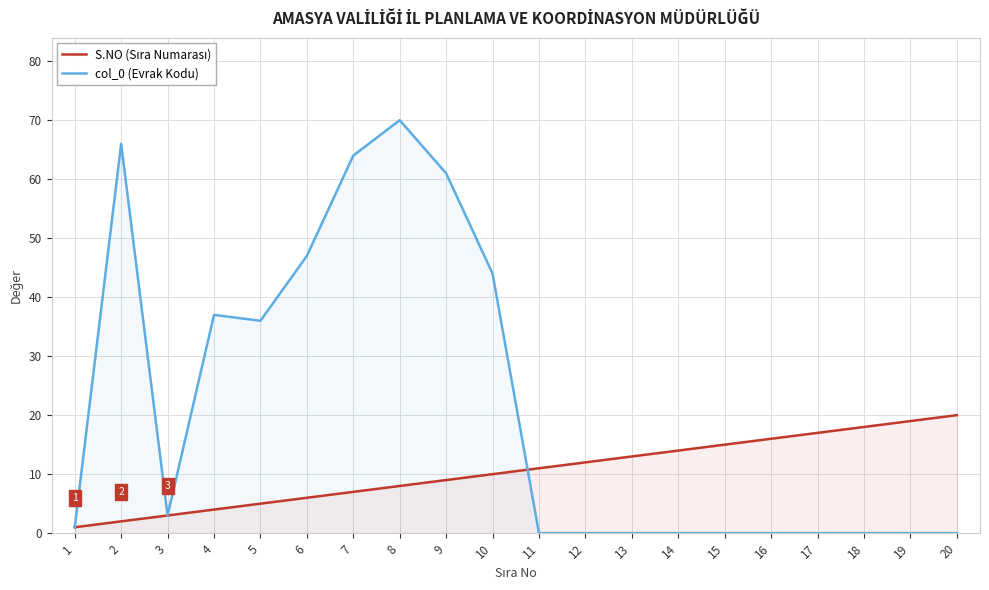

Rank the series by their maximum value, from lowest to highest.

S.NO (Sıra Numarası), col_0 (Evrak Kodu)